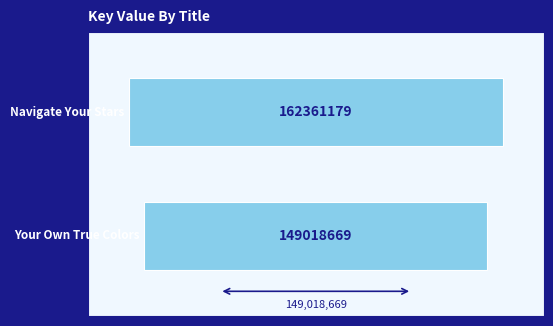

What is the approximate value at Your Own True Colors, to the nearest 10?

149018670